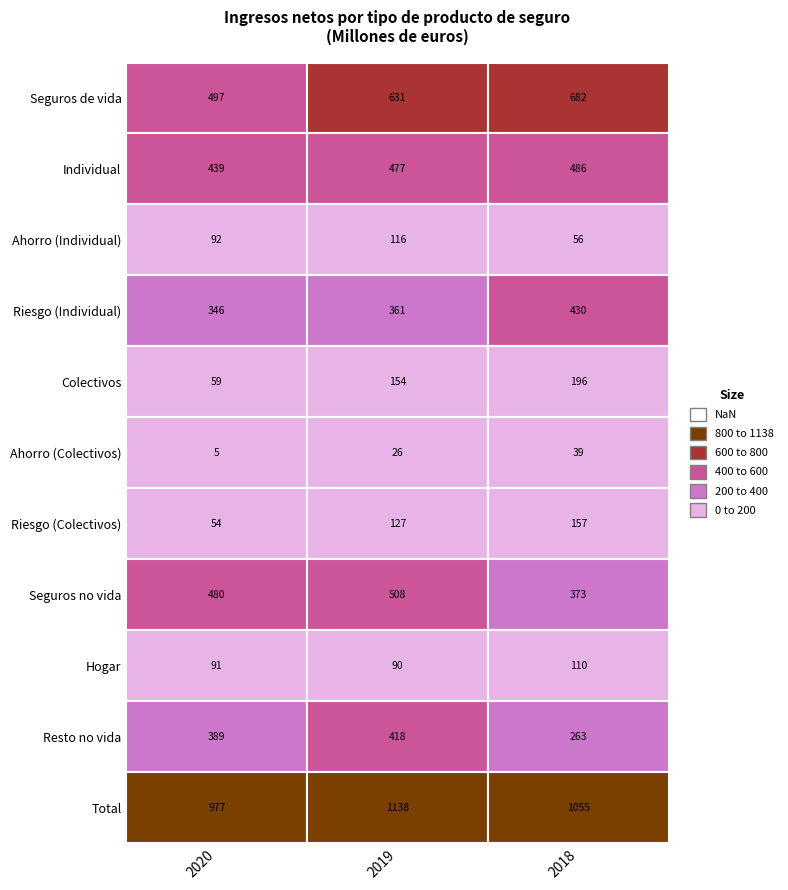

What is the minimum value shown in the chart?

5